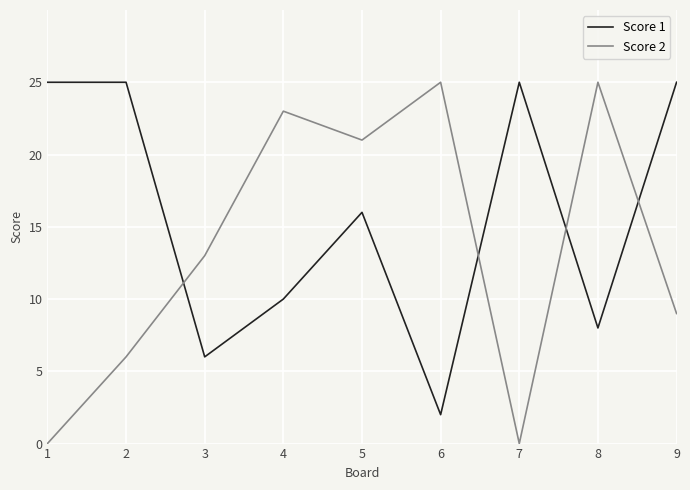

Which series has the widest spread of values?

Score 2